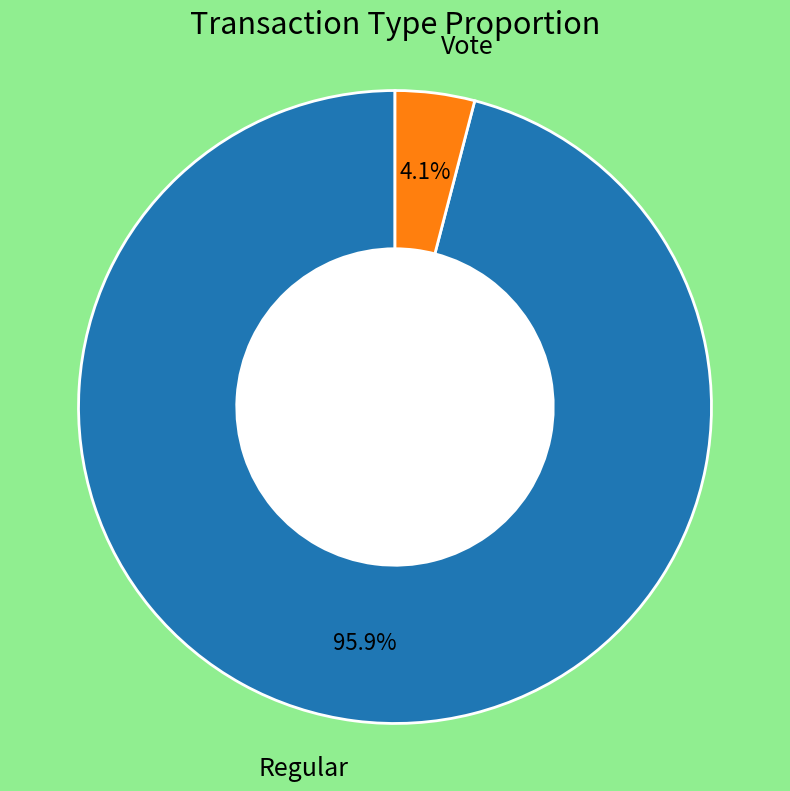

To the nearest percent, what percentage of the pie is Vote?

4%